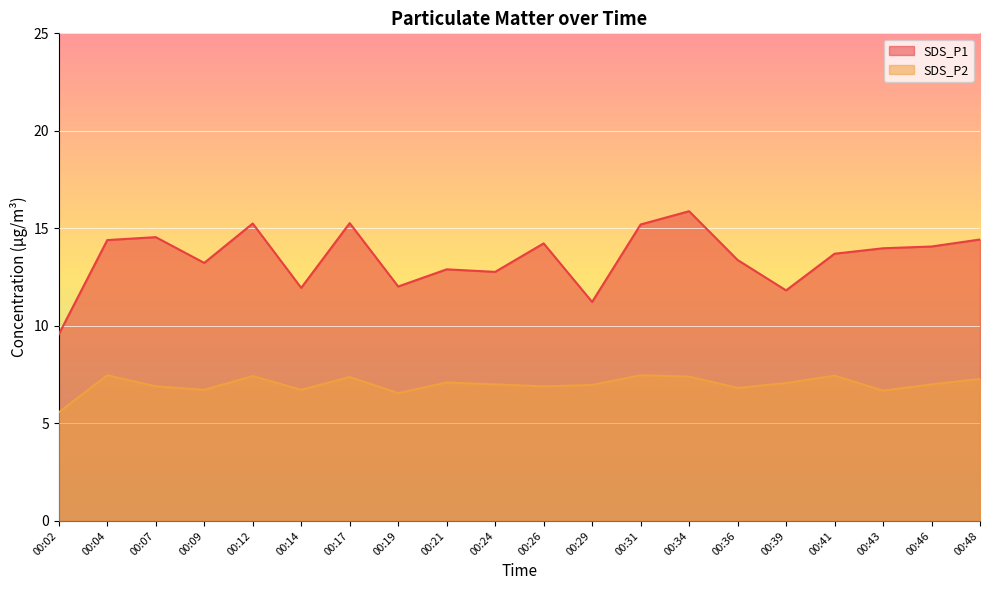

List the series in order of their peak value, lowest first.

SDS_P2, SDS_P1